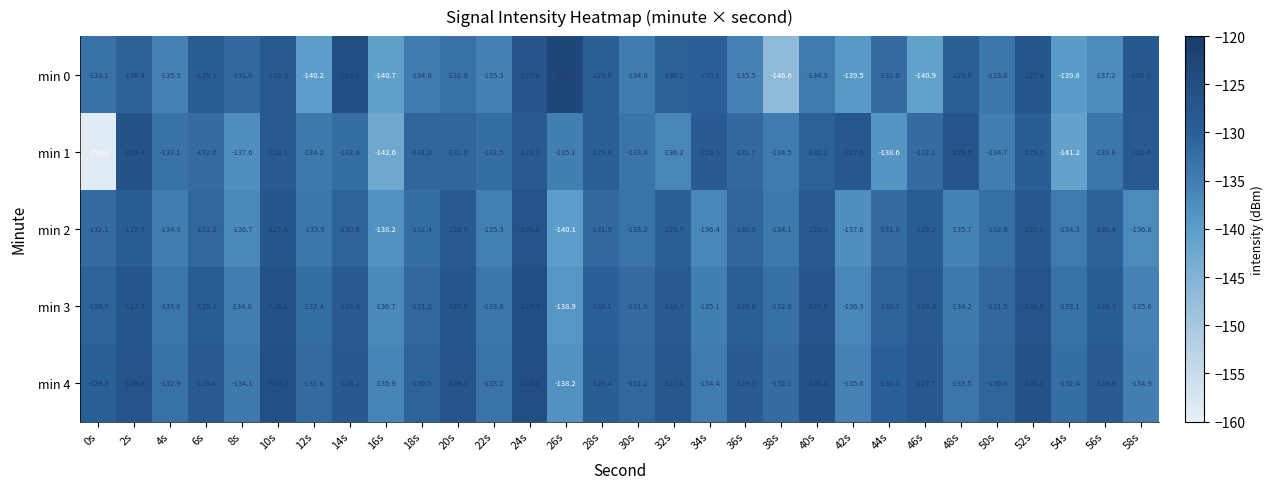

Which label corresponds to the smallest value in the chart?

0s